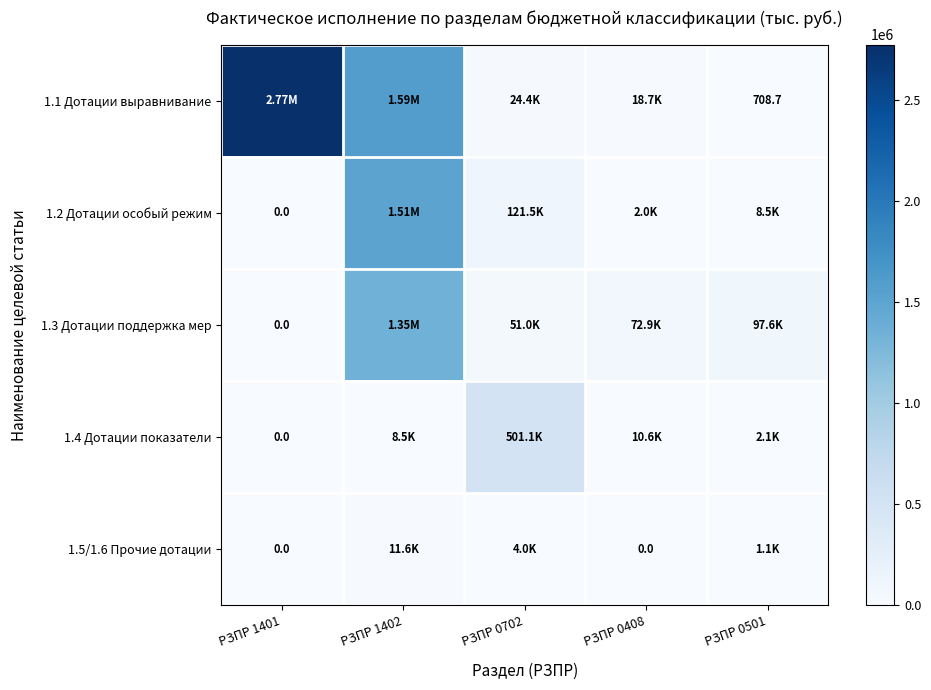

Which series has the largest total across all categories?

1.1 Дотации выравнивание